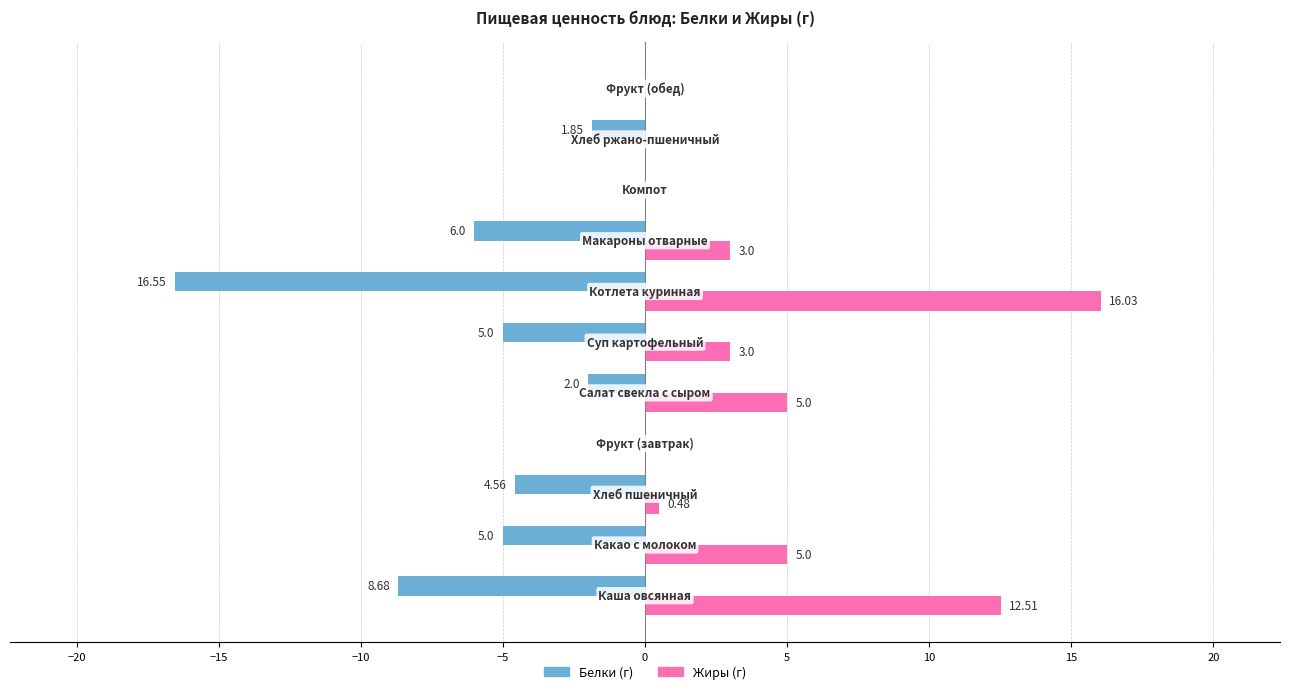

How many series are shown in this chart?

2